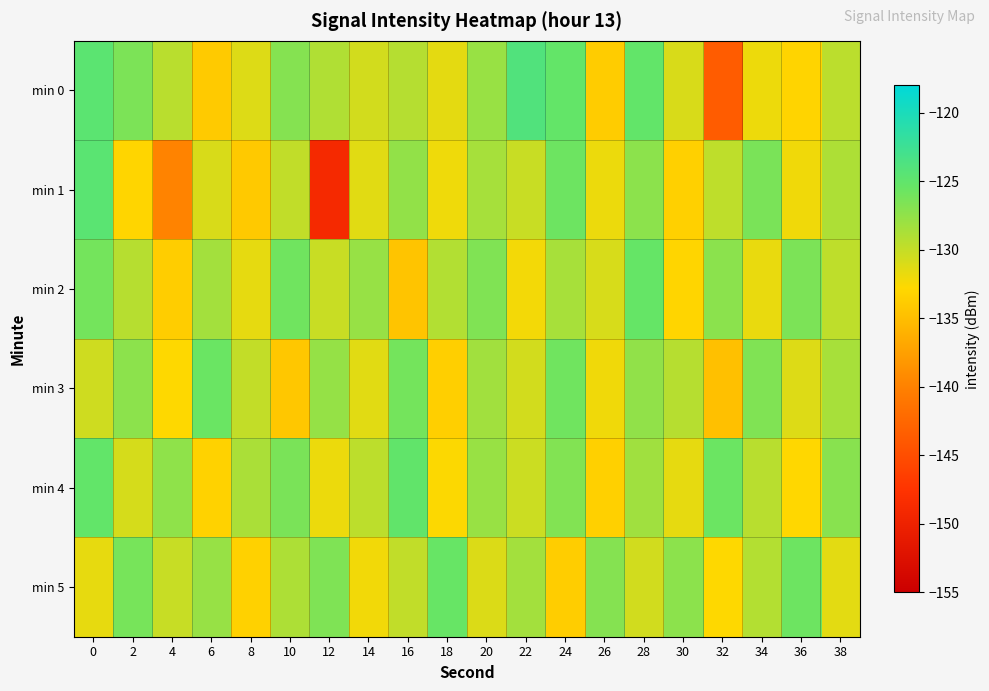

At which category does the chart reach its peak across all series?

22